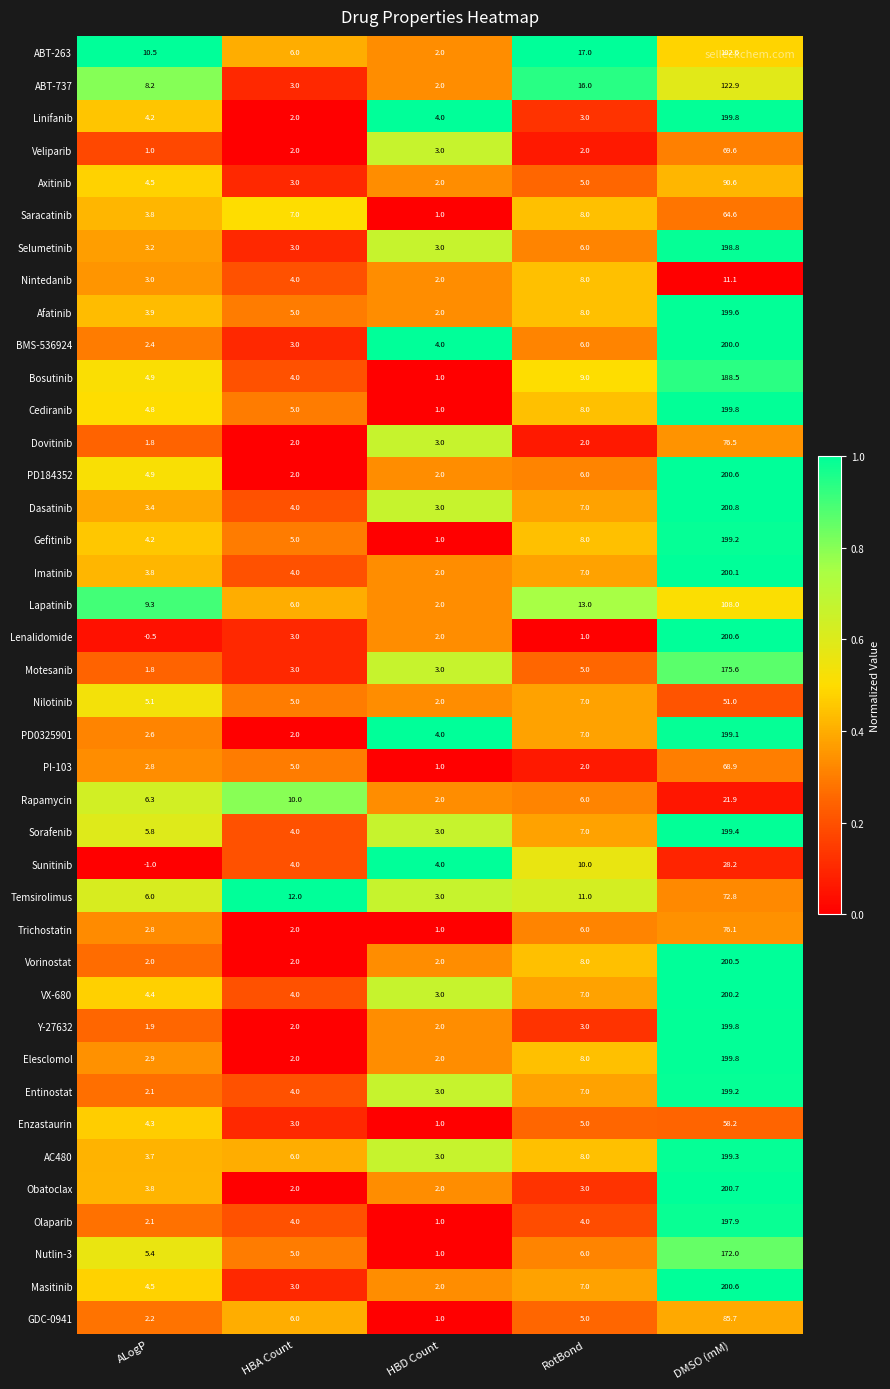

What is the maximum value shown in the chart?

200.8